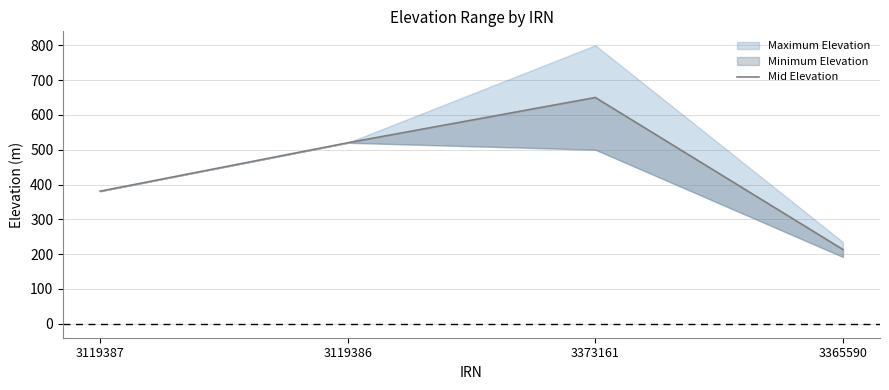

What is the value of the 4th point from the left?

213.5